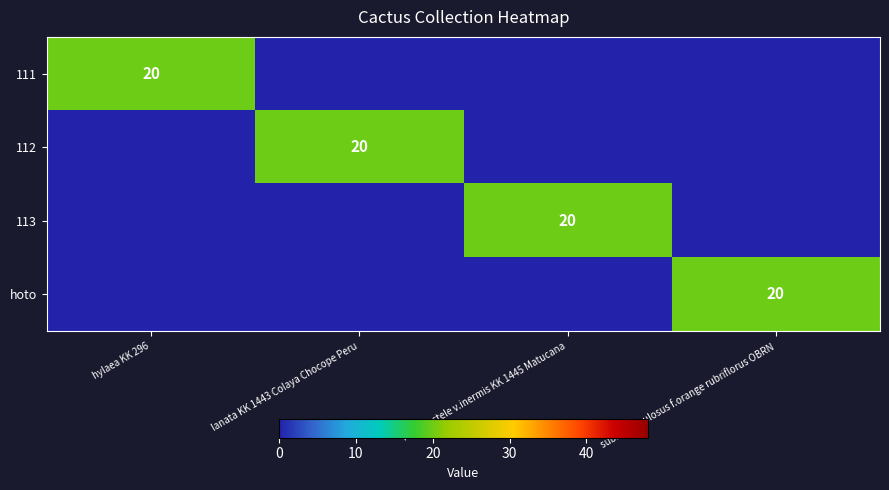

True or false: 111 has a value of 32 at hylaea KK 296.

False